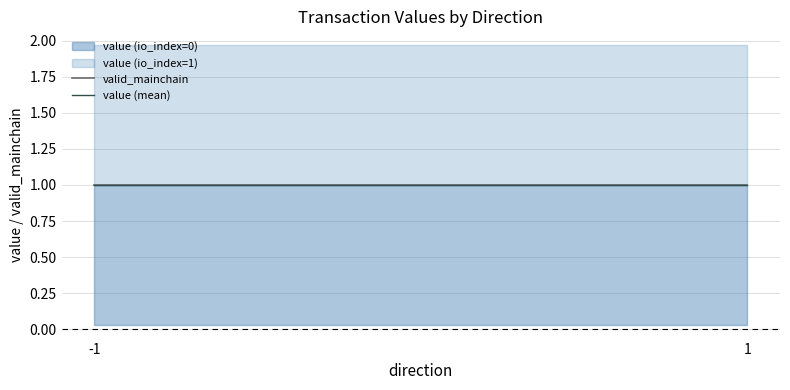

The value (mean) series shows 1.0 at -1. True or false?

True